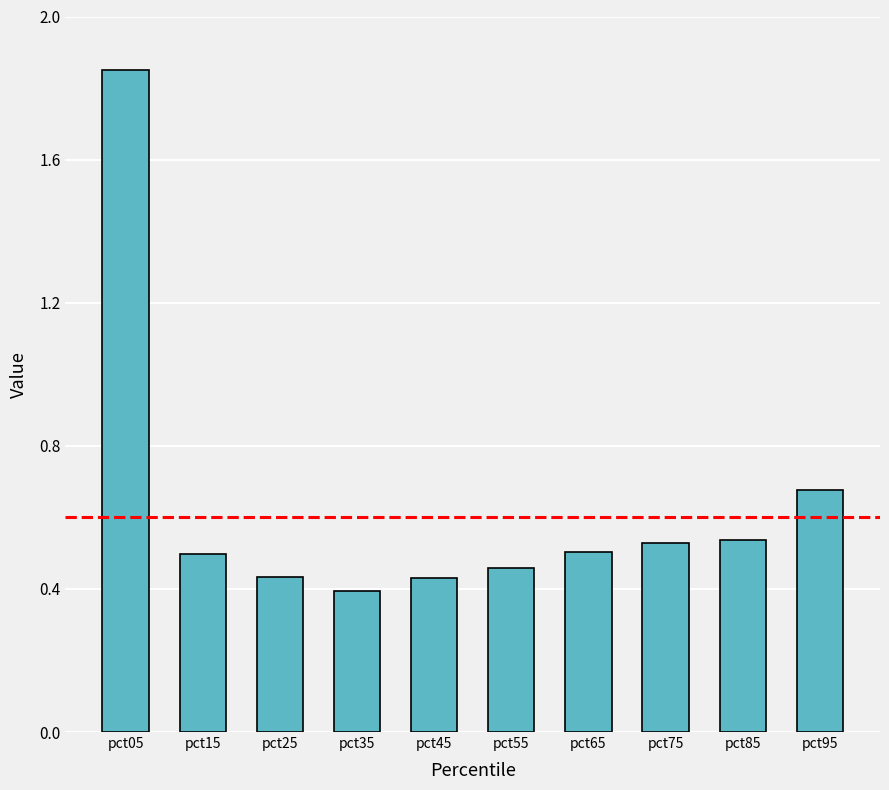

Which label corresponds to the largest value in the chart?

pct05